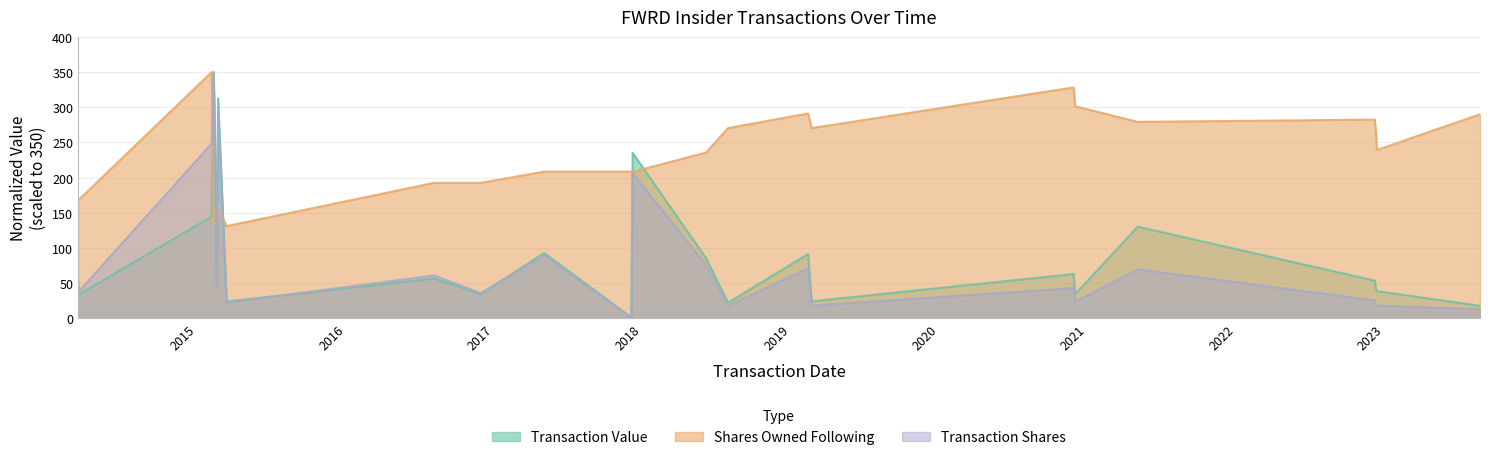

Does the chart display data point markers on the line(s)?

No